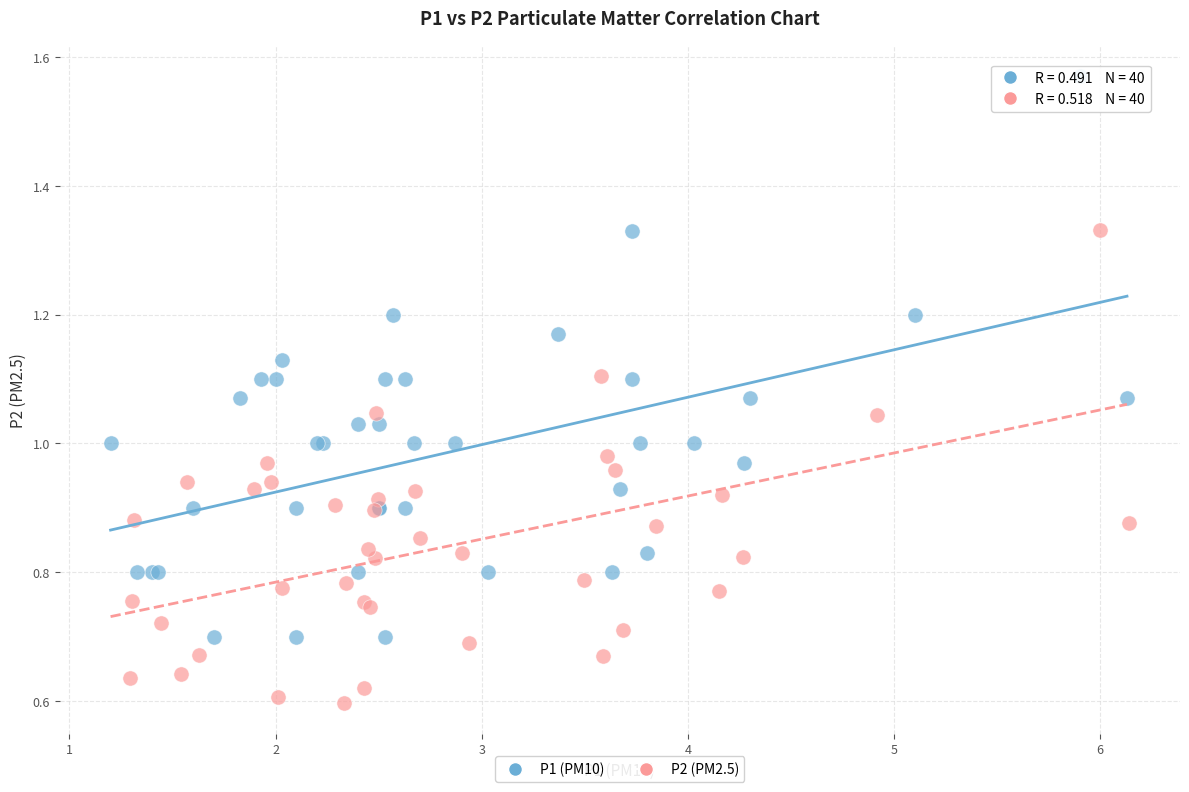

Which series contains the highest Y value?

P1 (PM10)